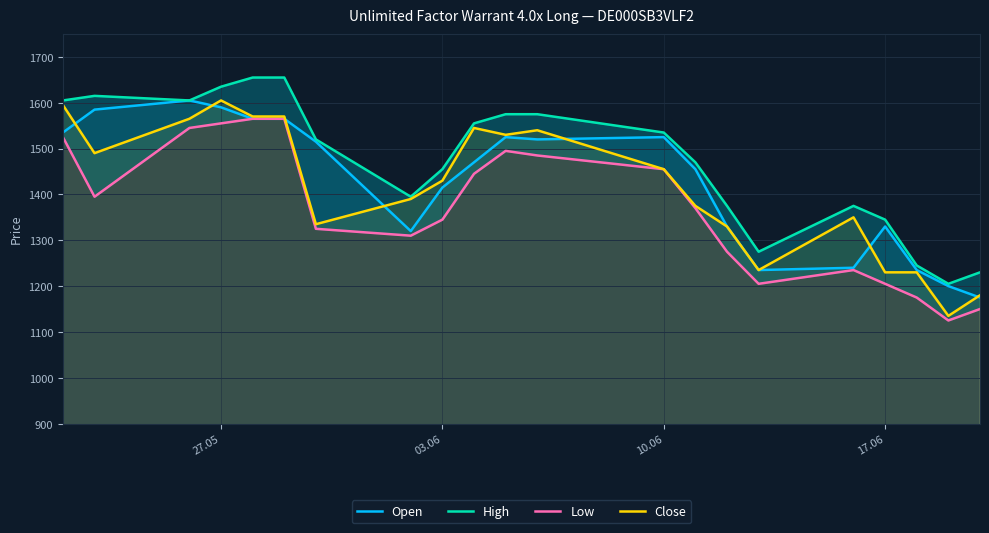

Which series has the widest spread of values?

Close